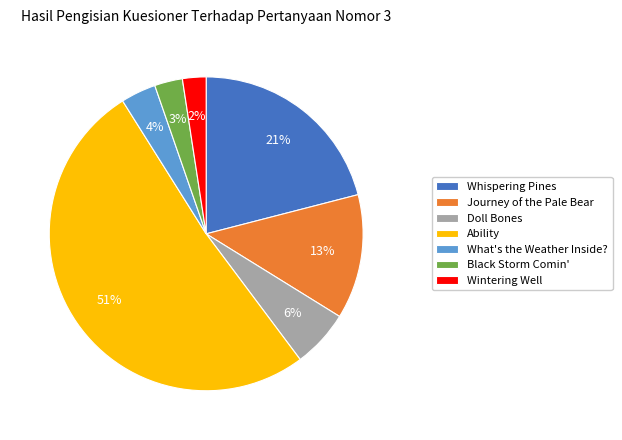

Do Journey of the Pale Bear and What's the Weather Inside? together represent more than half of the pie?

No